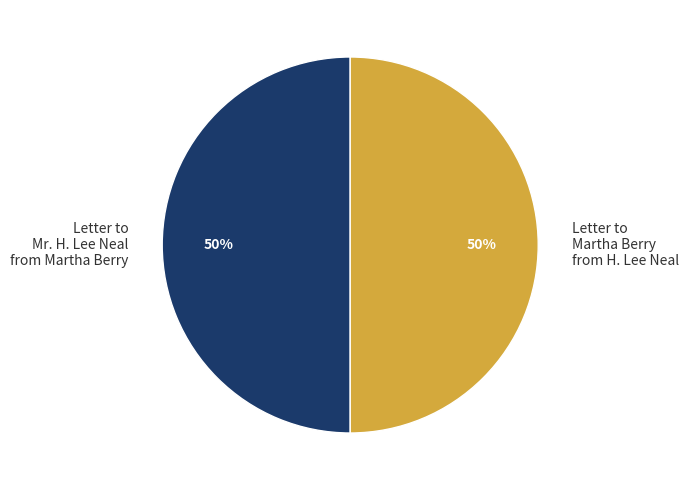

Approximately how many times larger is the value at Letter to Martha Berry from H. Lee Neal compared to Letter to Mr. H. Lee Neal from Martha Berry?

1.0